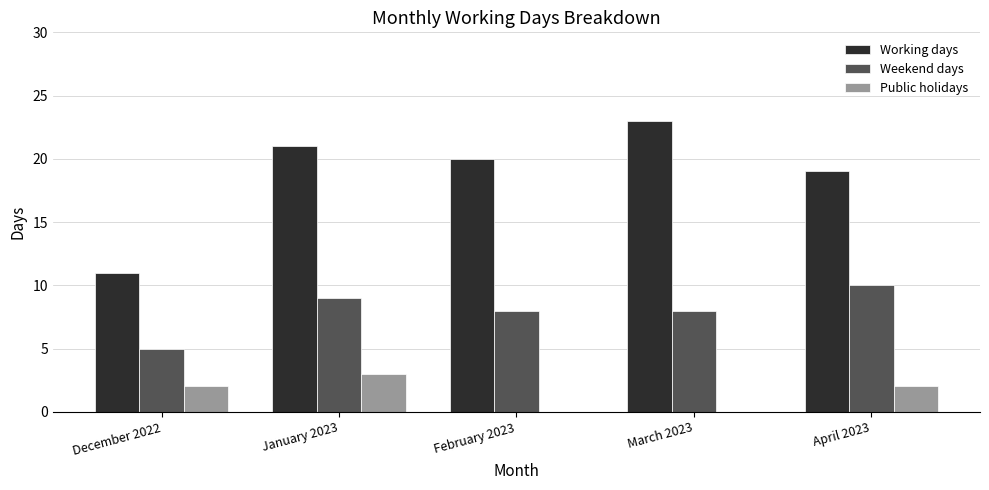

What is the sum of all Working days values?

94